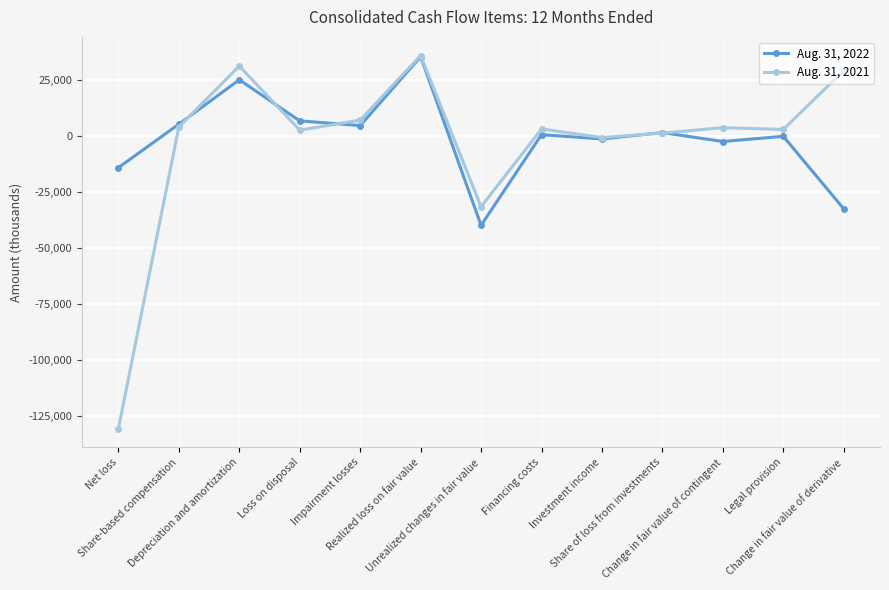

At how many categories does at least one series exceed 15121?

3